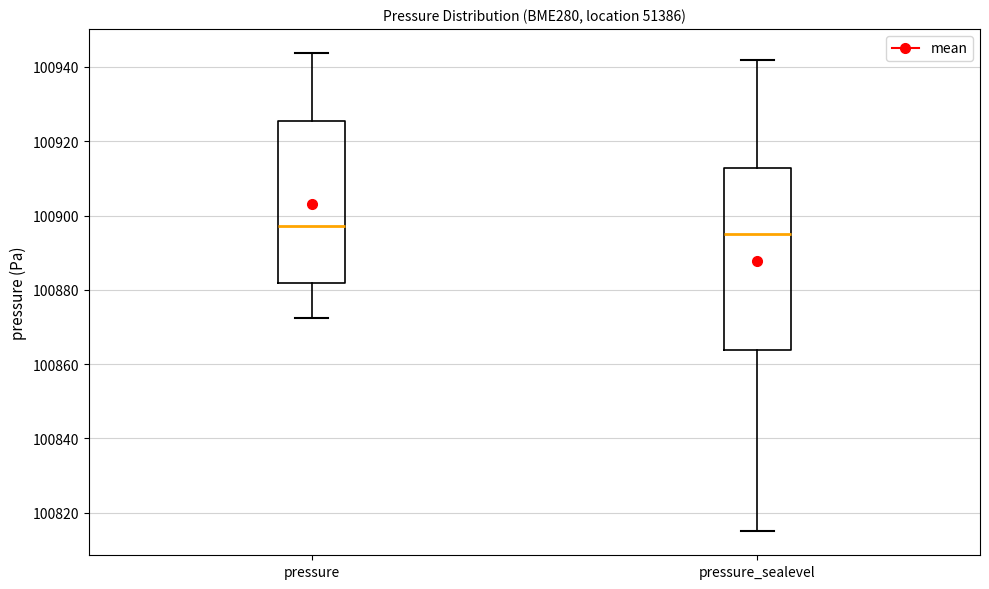

Reading left to right, read every box against the y-axis: the position of its median line, the range the box covers, and the ends of its whiskers. The values are not printed on the chart, so give them approximately, as read against the axis.

pressure: median 100898, box 100882 to 100926, whiskers 100872 to 100944
pressure_sealevel: median 100896, box 100864 to 100912, whiskers 100816 to 100942